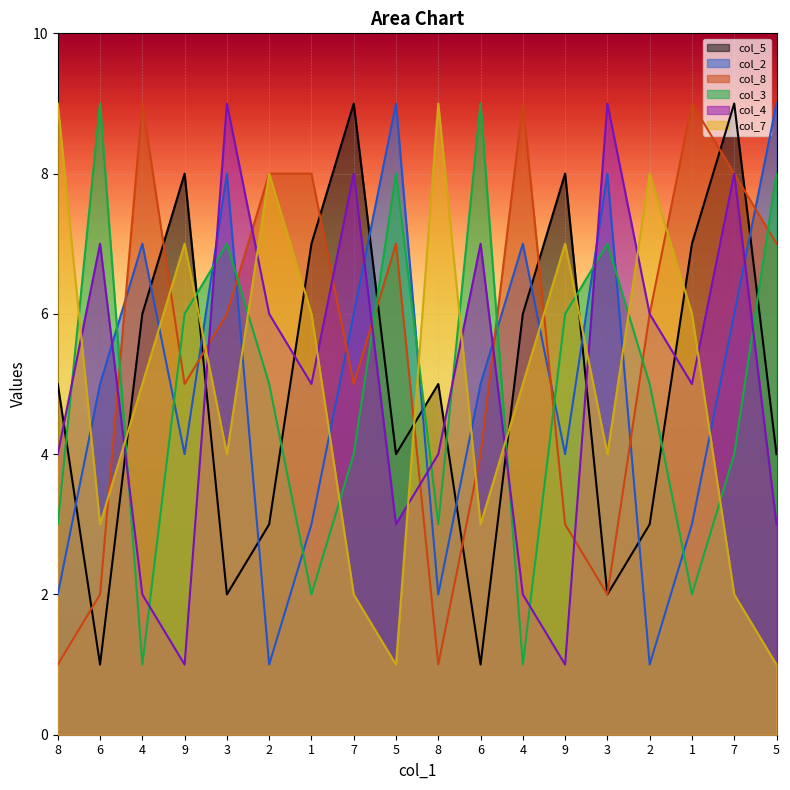

True or false: col_3 and col_7 intersect in this chart.

True